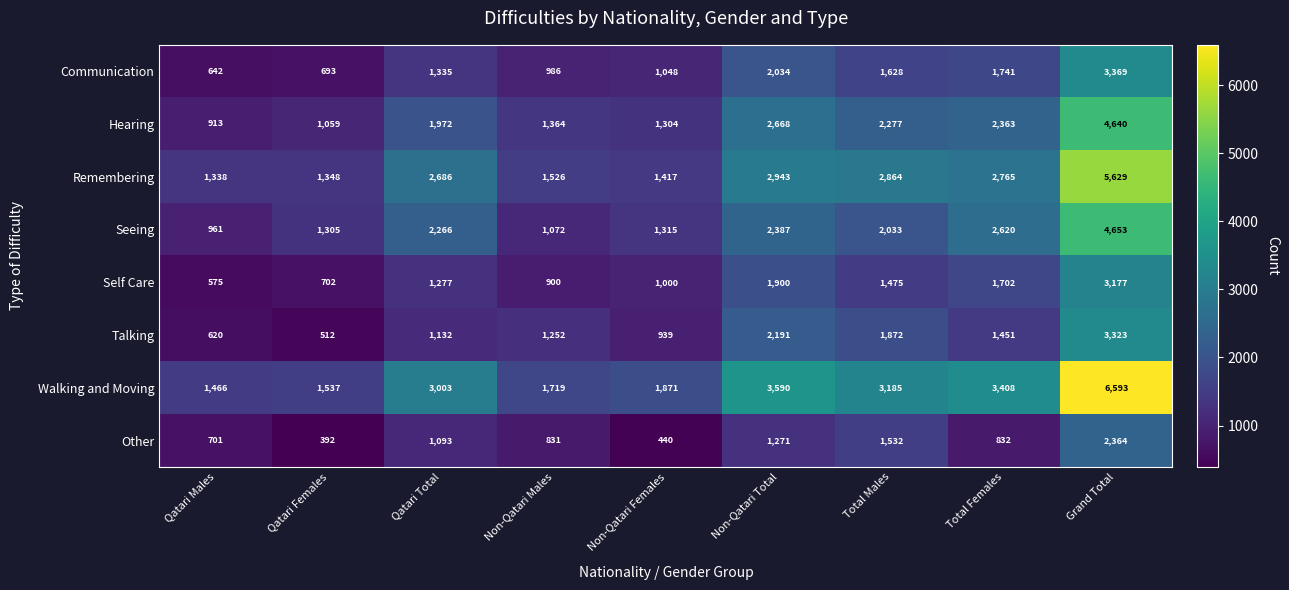

Which label corresponds to the largest value in the chart?

Grand Total